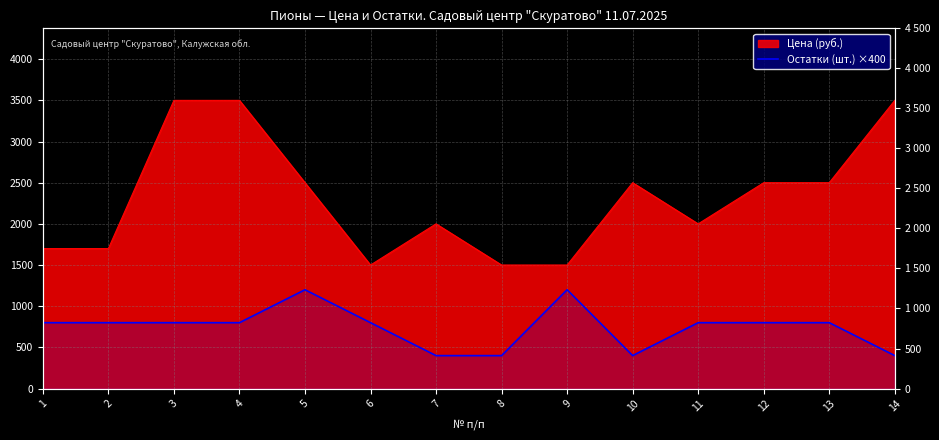

How many values are between 400 and 800?

12